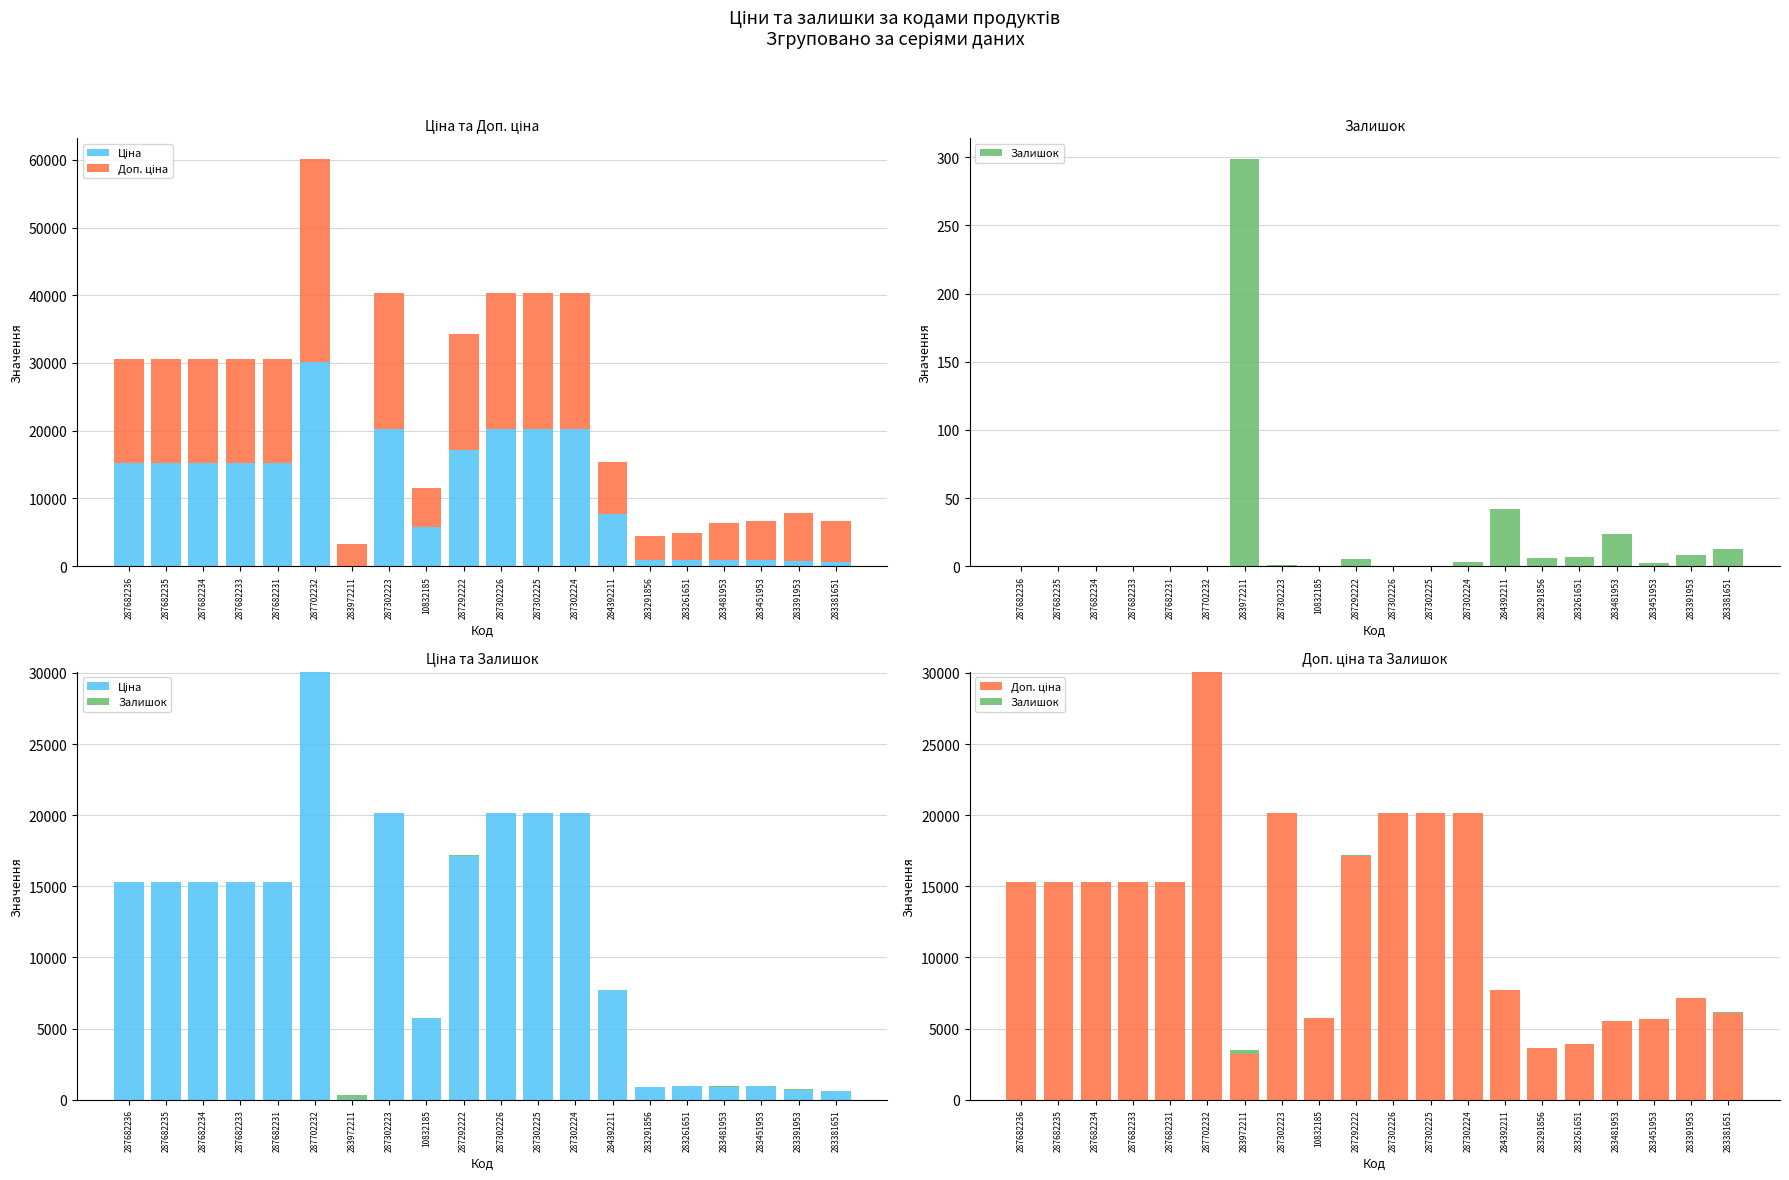

Reading left to right, what are all the values shown in this chart?

Ціна: 287682236=15288.0	287682235=15288.0	287682234=15288.0	287682233=15288.0	287682231=15288.0	287702232=30077.8	283972211=32.0	287302223=20186.0	10832185=5736.9	287292222=17165.0	287302226=20186.0	287302225=20186.0	287302224=20186.0	284392211=7680.9	283291856=905.9	283261651=974.2	283481953=920.5	283451953=944.9	283391953=713.0	283381651=612.9
Доп. ціна: 287682236=15288.0	287682235=15288.0	287682234=15288.0	287682233=15288.0	287682231=15288.0	287702232=30077.8	283972211=3205.0	287302223=20186.0	10832185=5736.9	287292222=17165.0	287302226=20186.0	287302225=20186.0	287302224=20186.0	284392211=7680.9	283291856=3623.4	283261651=3896.9	283481953=5523.0	283451953=5669.5	283391953=7129.6	283381651=6128.5
Залишок: 287682236=0.0	287682235=0.0	287682234=0.0	287682233=0.0	287682231=0.0	287702232=0.0	283972211=299.0	287302223=1.0	10832185=0.0	287292222=5.0	287302226=0.0	287302225=0.0	287302224=3.0	284392211=42.0	283291856=6.0	283261651=7.0	283481953=24.0	283451953=2.0	283391953=8.0	283381651=13.0